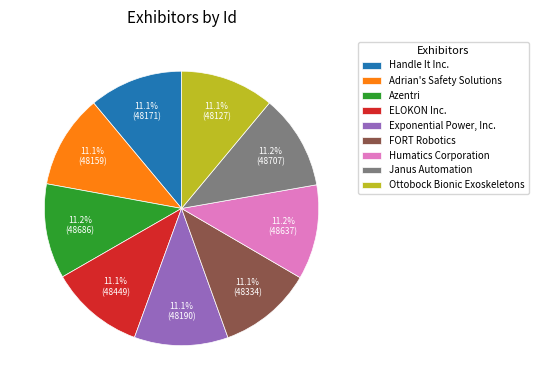

How many slices are in this pie chart?

9